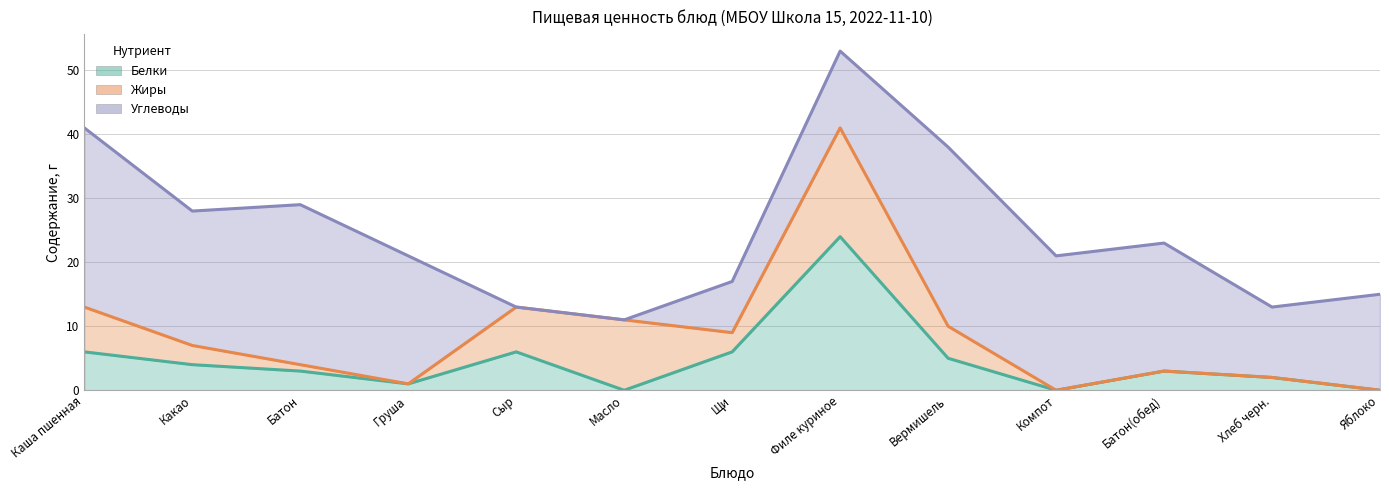

At Каша пшенная, list the series in order from largest to smallest.

Углеводы, Жиры, Белки